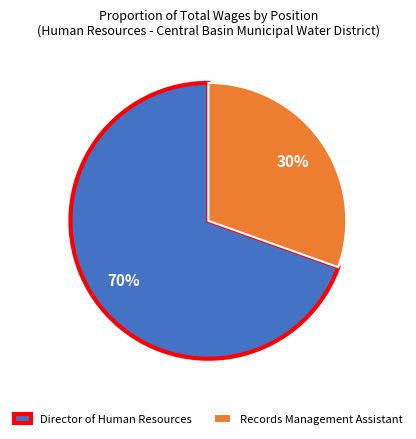

Which has a higher value, Records Management Assistant or Director of Human Resources?

Director of Human Resources